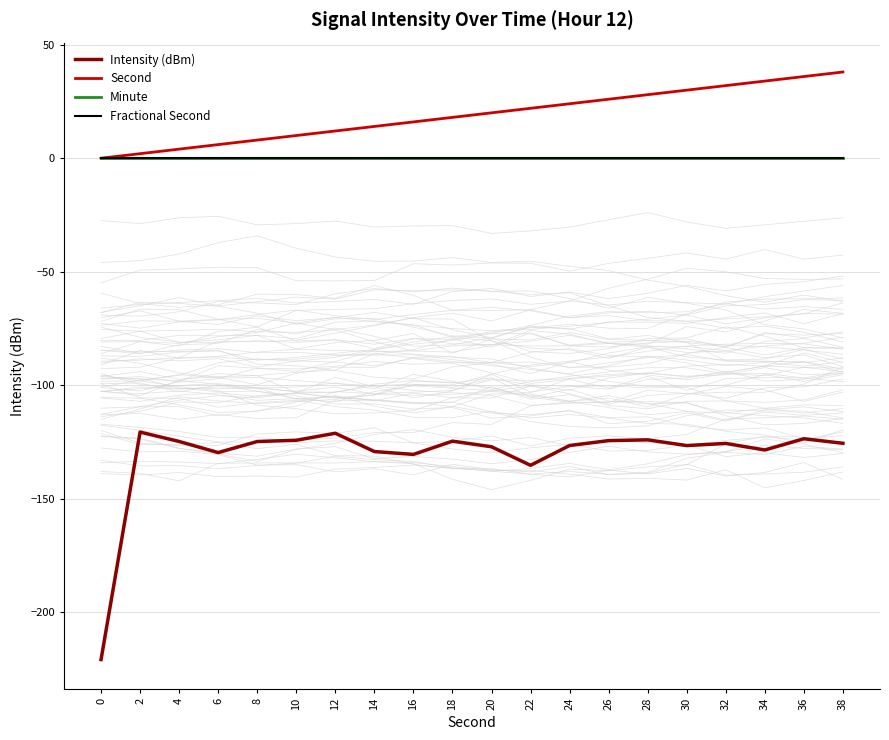

Is this an area chart (filled region under the line)?

No